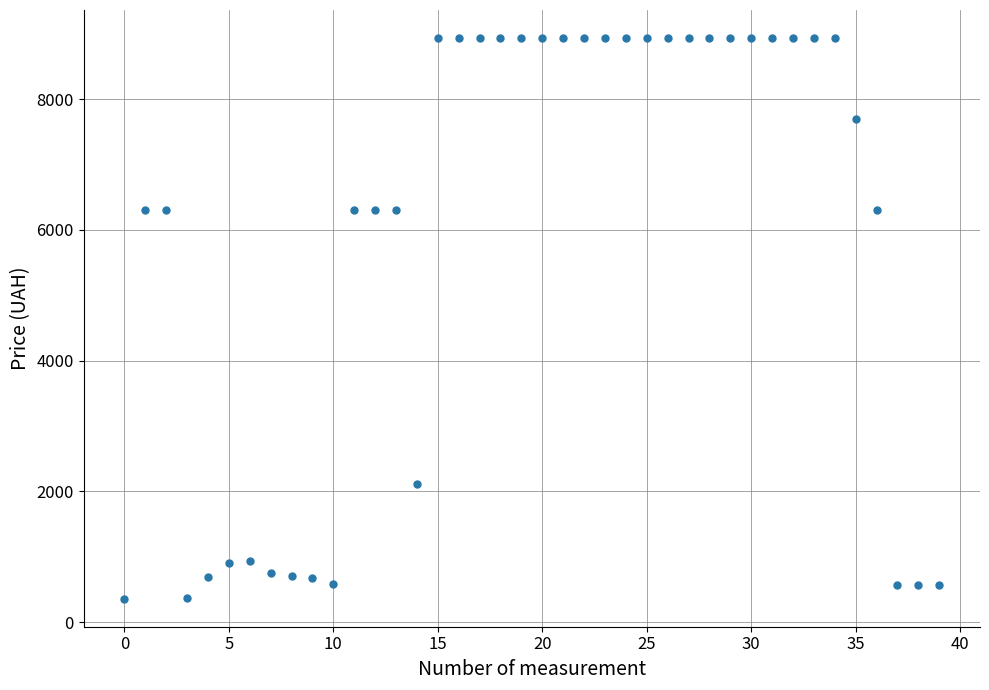

What is the range of Y values (max minus min)?

8574.3